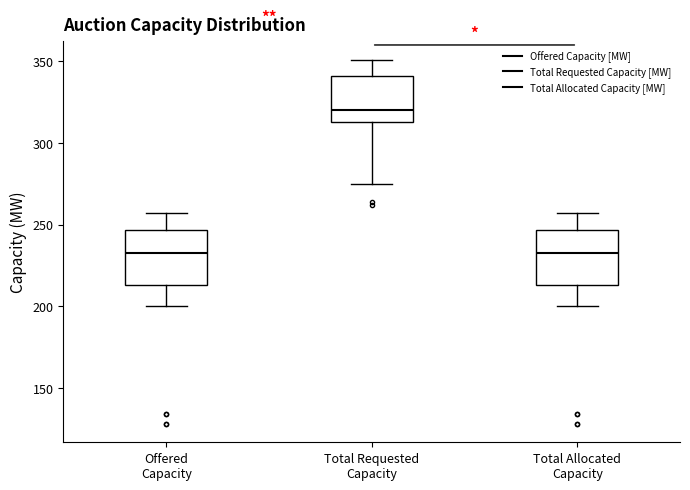

Reading left to right, read every box against the y-axis: the position of its median line, the range the box covers, and the ends of its whiskers. The values are not printed on the chart, so give them approximately, as read against the axis.

Offered Capacity: median 235, box 215 to 245, whiskers 200 to 255
Total Requested Capacity: median 320, box 315 to 340, whiskers 275 to 350
Total Allocated Capacity: median 235, box 215 to 245, whiskers 200 to 255